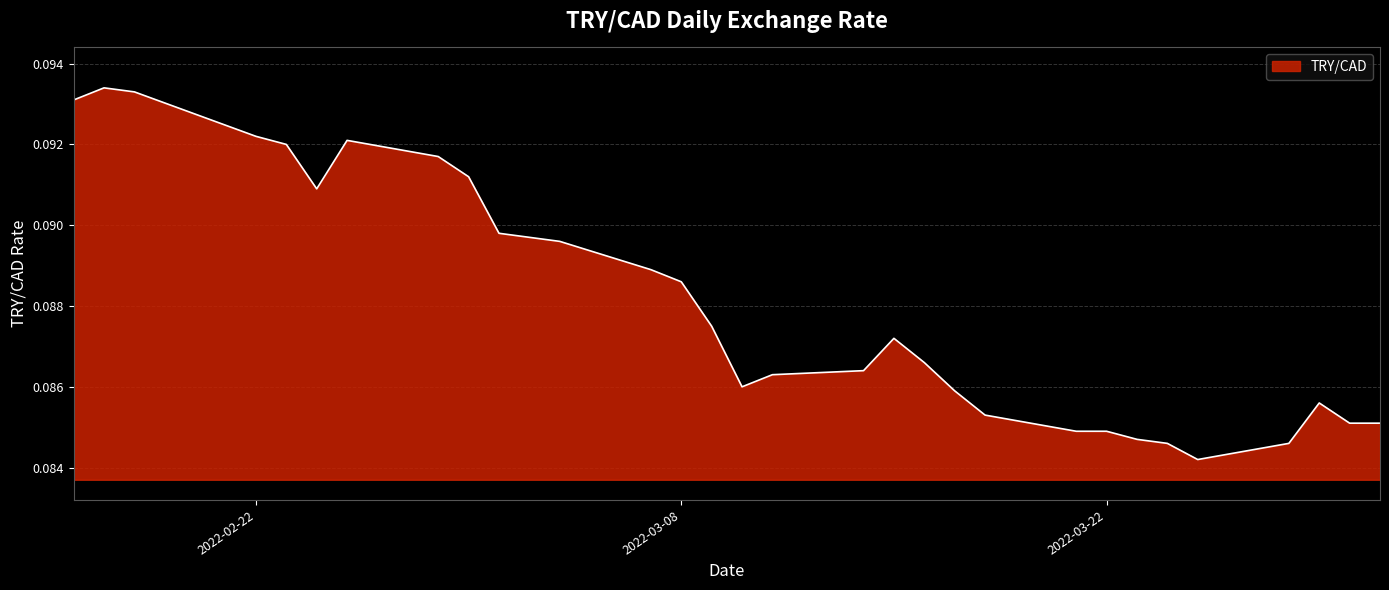

Does the chart have visible grid lines?

Yes